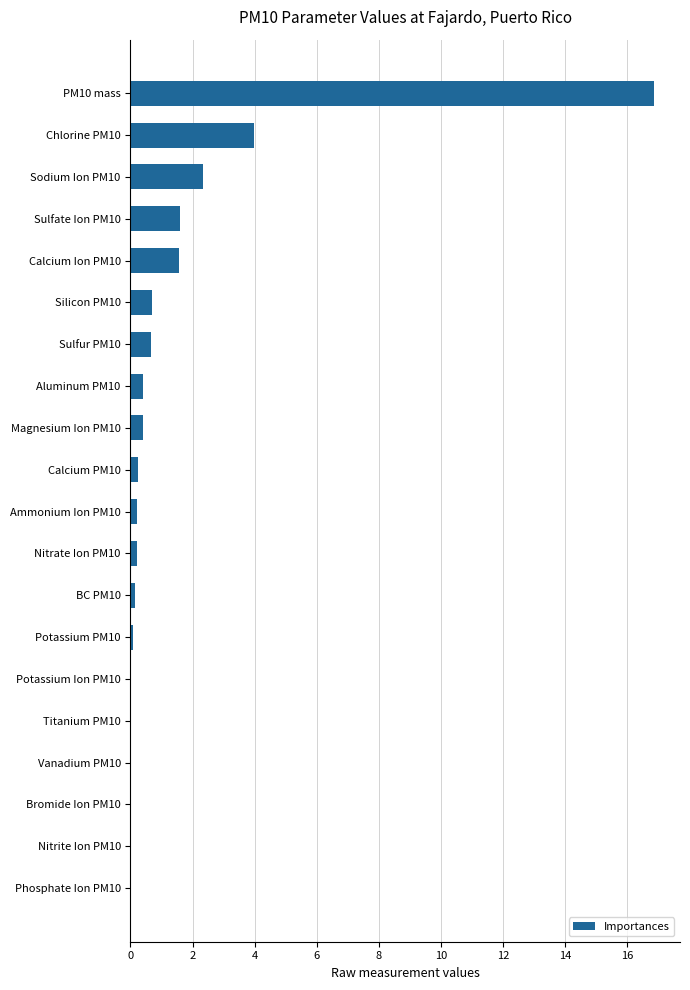

True or false: the data shows -9.4 at Phosphate Ion PM10.

False